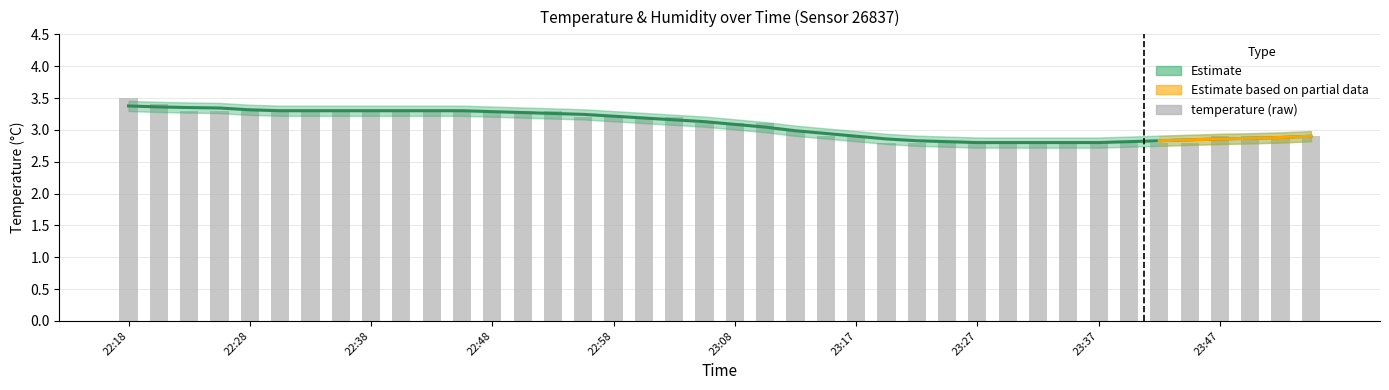

The value at 23:52 is 4.9. True or false?

False